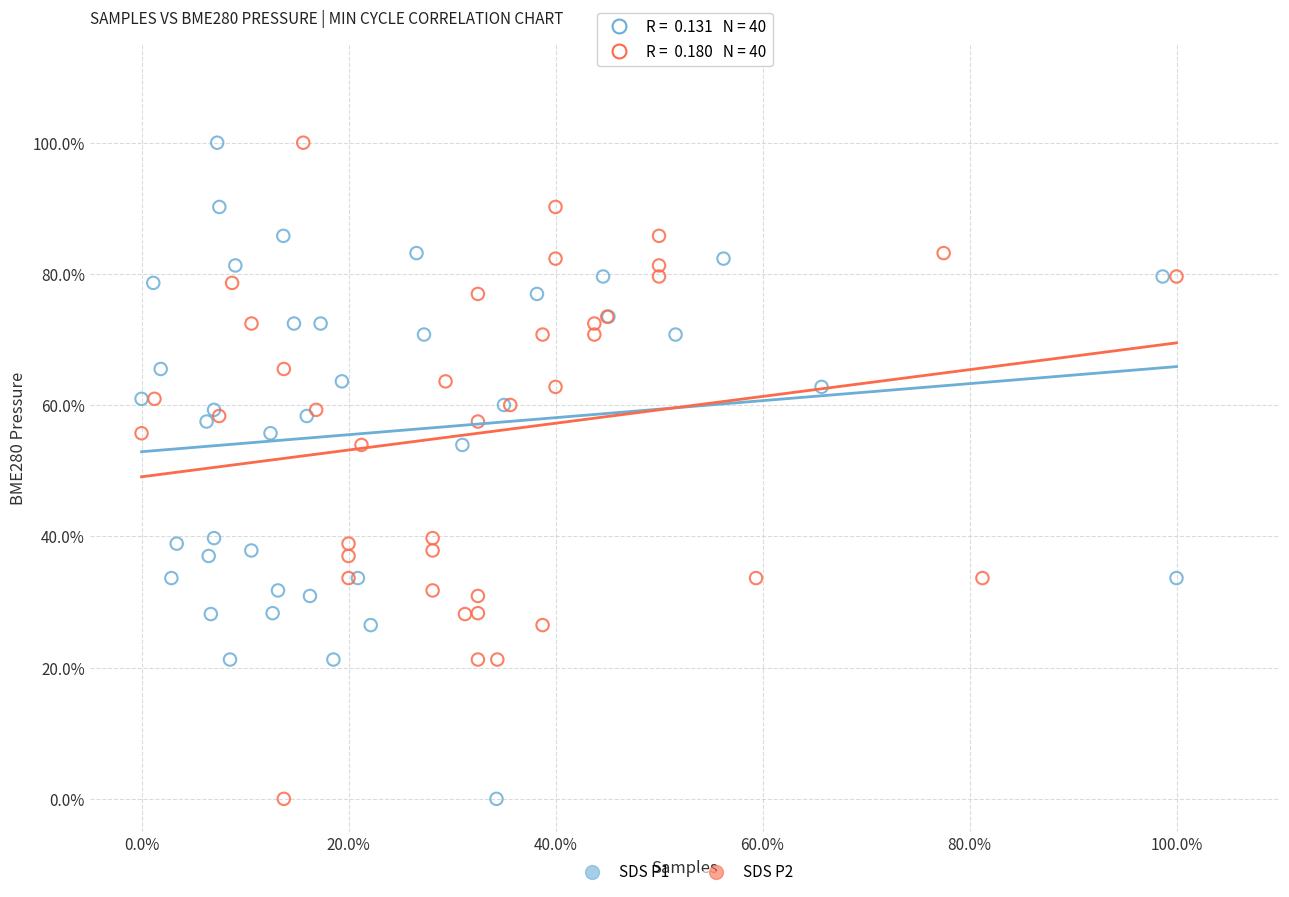

What are all the series names shown in the legend?

SDS P1, SDS P2